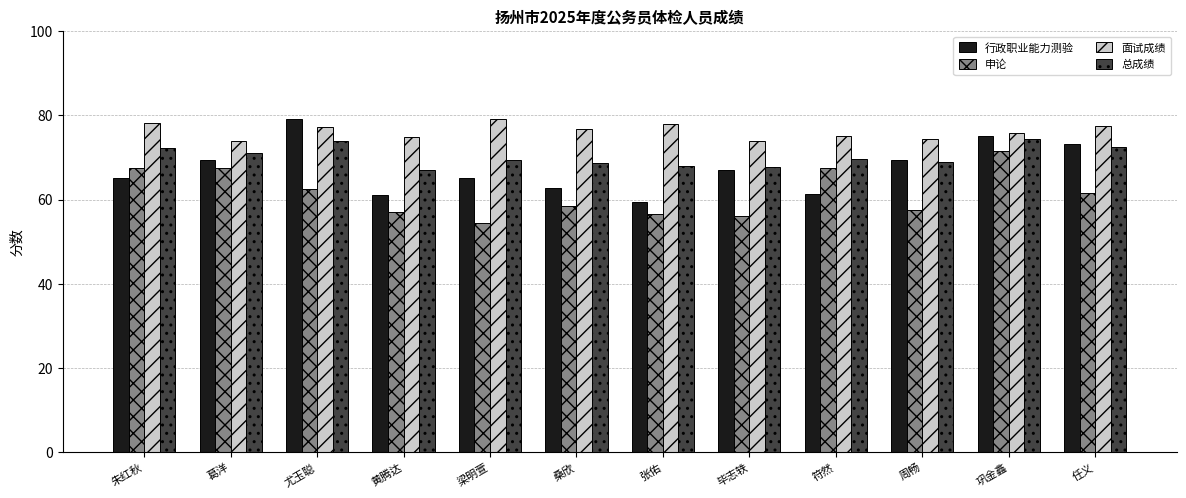

What is the spread (max minus min) of values at 黄腾达?

17.8